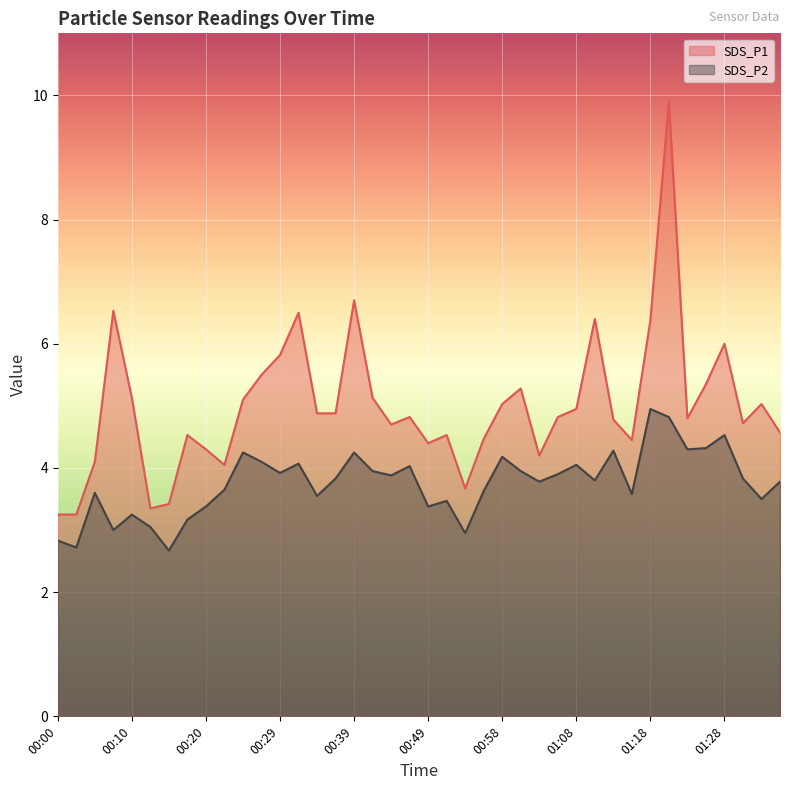

Reading right to left, transcribe all the data shown in this chart.

SDS_P1: 4.6	5.0	4.7	6.0	5.3	4.8	9.9	6.4	4.5	4.8	6.4	5.0	4.8	4.2	5.3	5.0	4.5	3.7	4.5	4.4	4.8	4.7	5.1	6.7	4.9	4.9	6.5	5.8	5.5	5.1	4.0	4.3	4.5	3.4	3.4	5.1	6.5	4.1	3.2	3.2
SDS_P2: 3.8	3.5	3.8	4.5	4.3	4.3	4.8	5.0	3.6	4.3	3.8	4.0	3.9	3.8	4.0	4.2	3.6	3.0	3.5	3.4	4.0	3.9	4.0	4.2	3.8	3.5	4.1	3.9	4.1	4.2	3.6	3.4	3.2	2.7	3.0	3.2	3.0	3.6	2.7	2.8